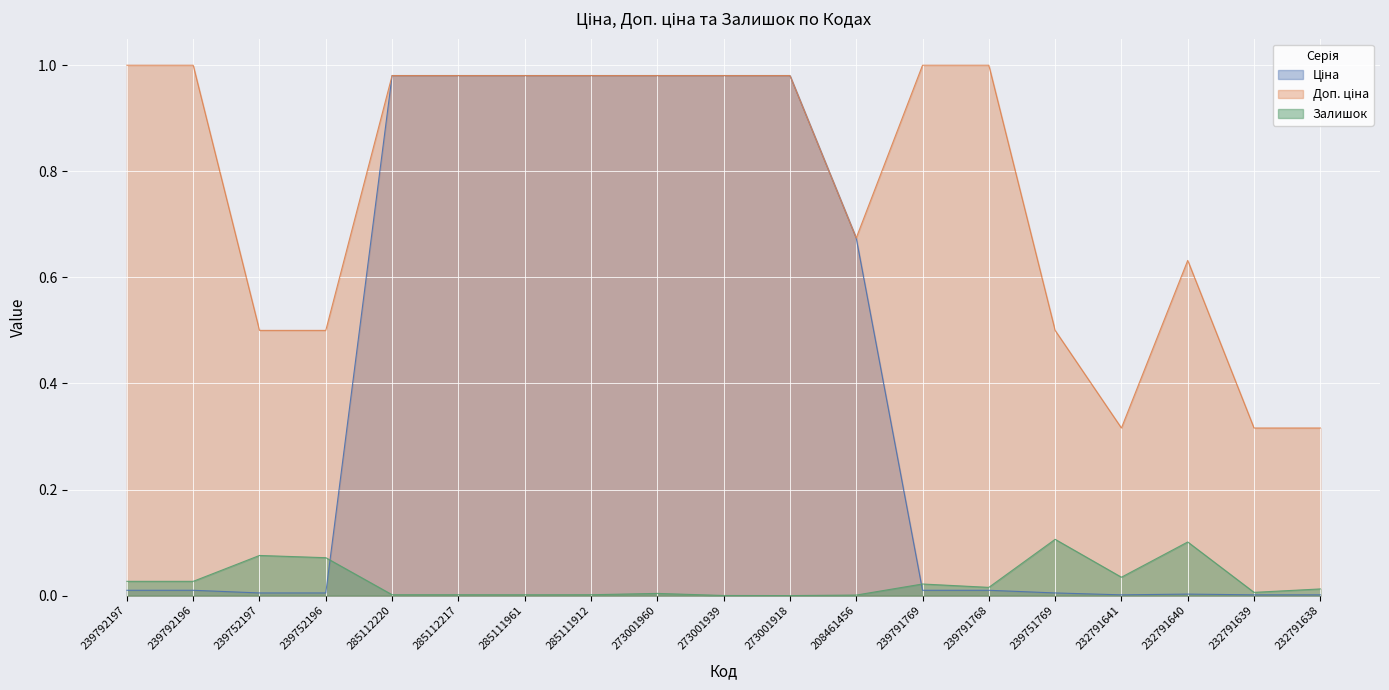

The Залишок series shows 0.0 at 285112217. True or false?

True